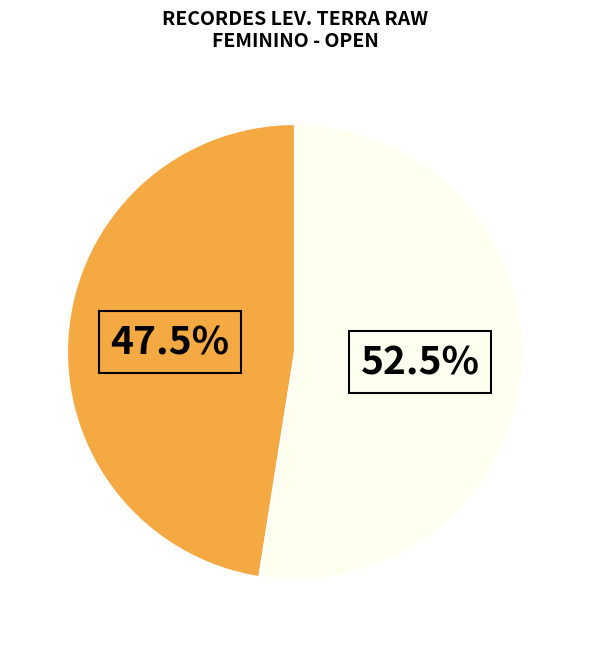

Is there any slice that represents more than half of the pie?

Yes